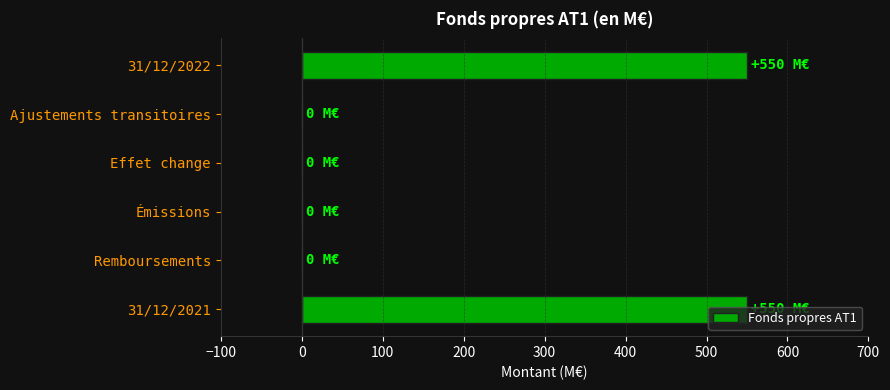

True or false: the data shows -205 at Effet change.

False